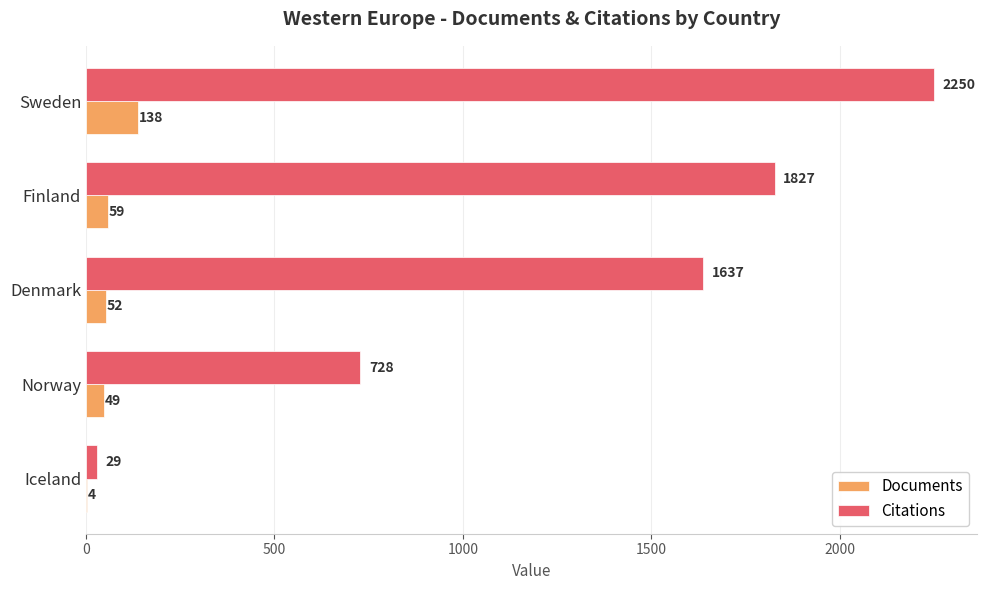

What is the total value across all series at Denmark?

1689